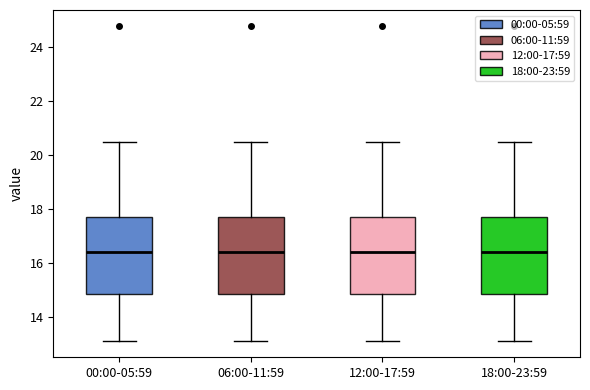

Reading left to right, transcribe this box plot: for each box, give where its median line is, the range the box spans, and where its two whiskers end, as read against the y-axis. The values are not printed on the chart, so give them approximately, as read against the axis.

00:00-05:59: median 16.4, box 14.8 to 17.8, whiskers 13.2 to 20.6
06:00-11:59: median 16.4, box 14.8 to 17.8, whiskers 13.2 to 20.6
12:00-17:59: median 16.4, box 14.8 to 17.8, whiskers 13.2 to 20.6
18:00-23:59: median 16.4, box 14.8 to 17.8, whiskers 13.2 to 20.6